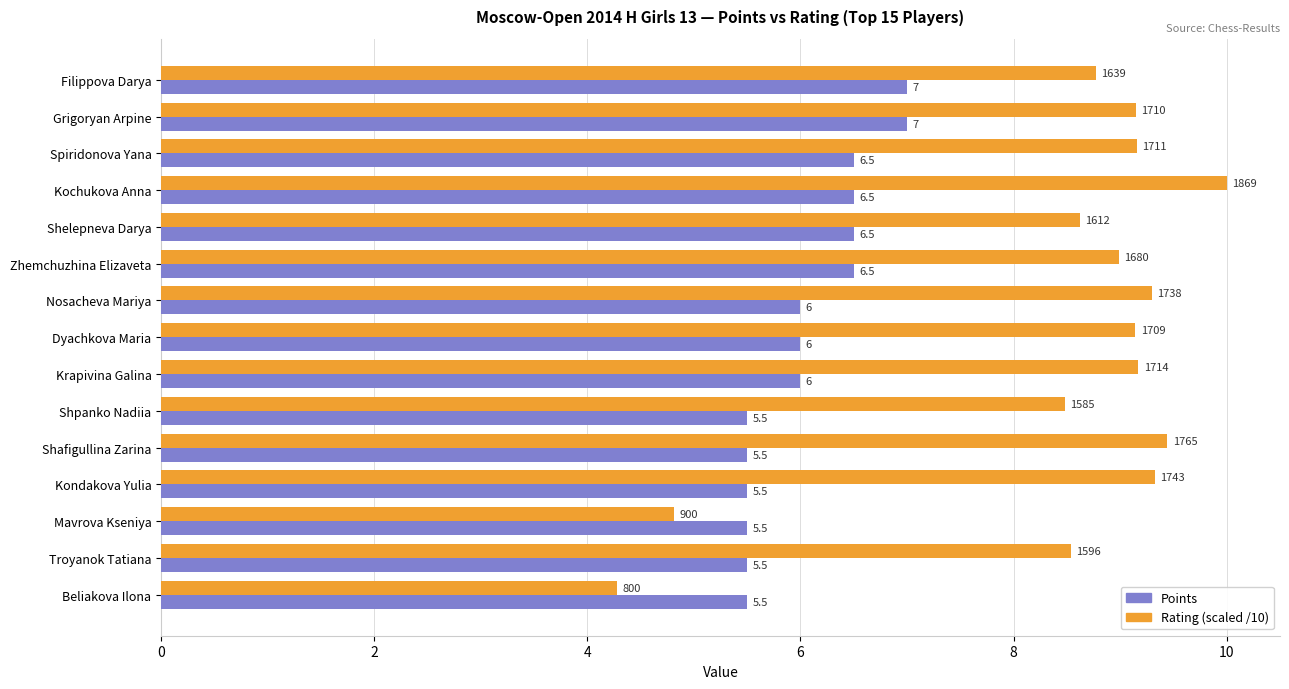

Rank the series at Dyachkova Maria from highest to lowest value.

Rating (scaled /10), Points